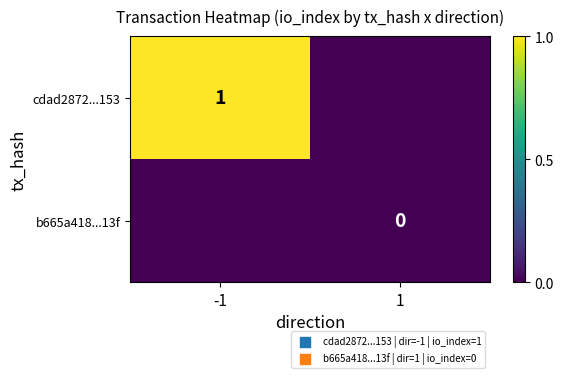

The cdad2872...153 series shows 1 at -1. True or false?

True